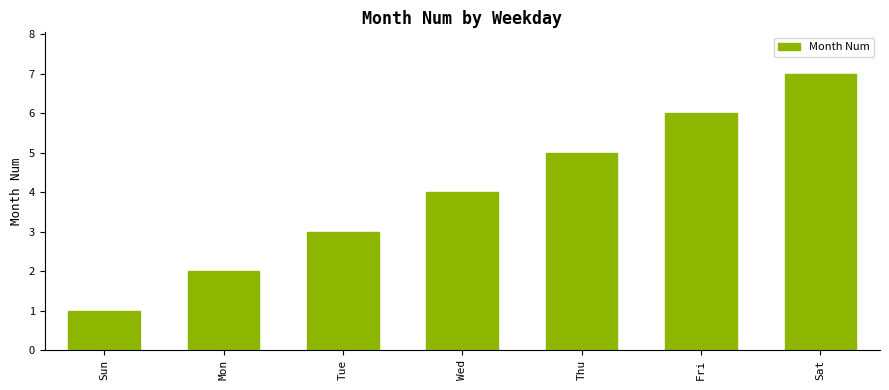

What is the difference between the maximum and minimum values?

6